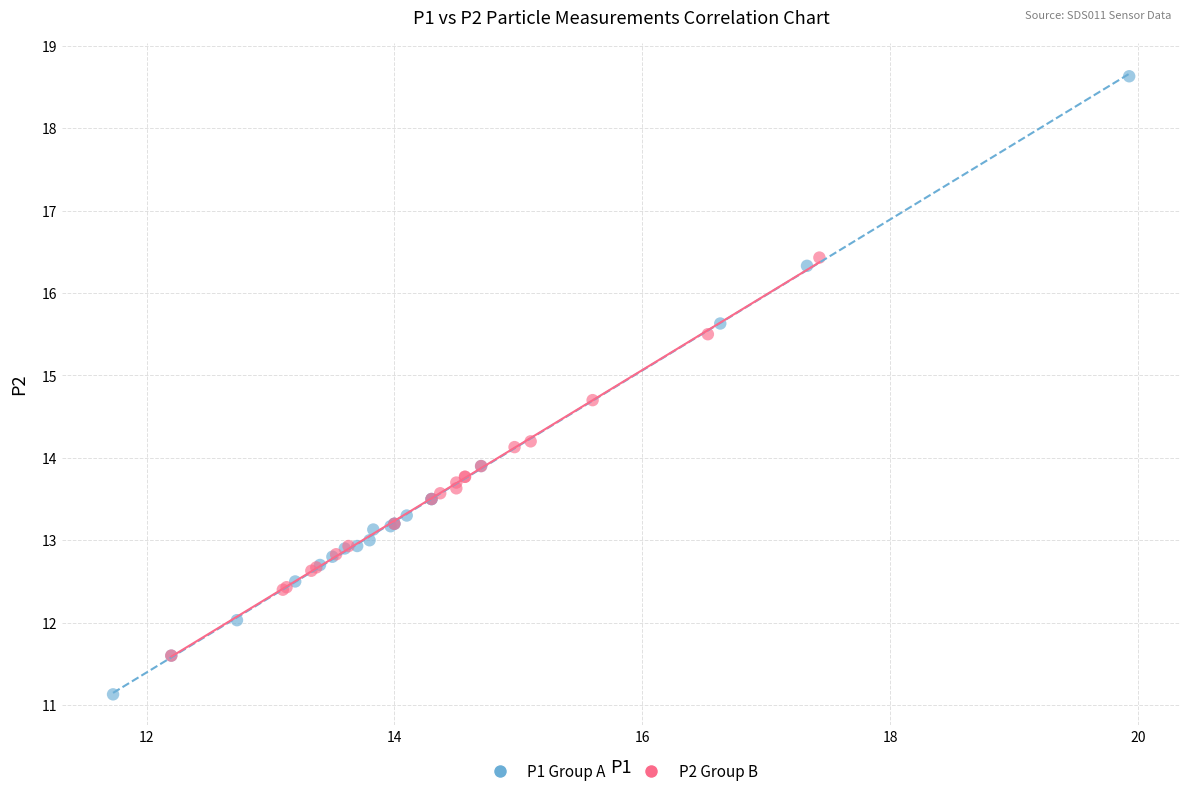

Which series reaches the maximum Y coordinate?

P1 Group A